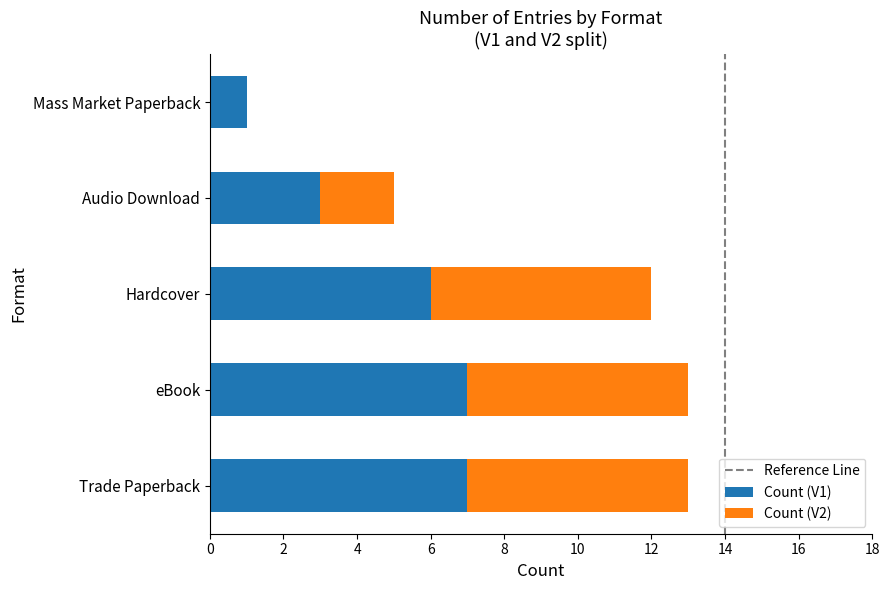

What is the total value across all series at Audio Download?

5